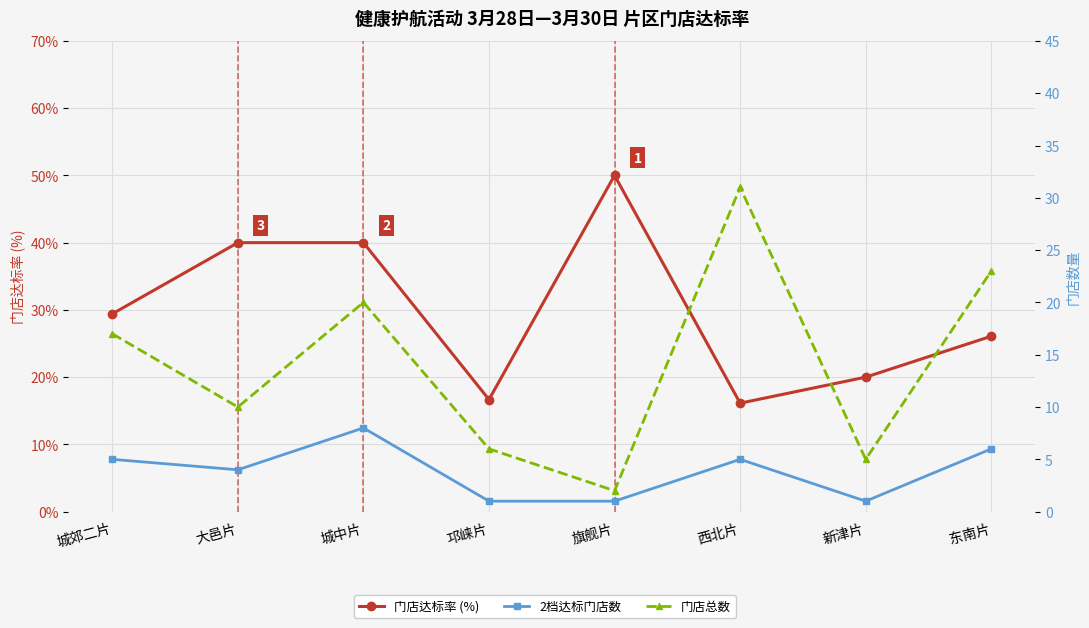

What is the label of the 6th point from the left?

西北片